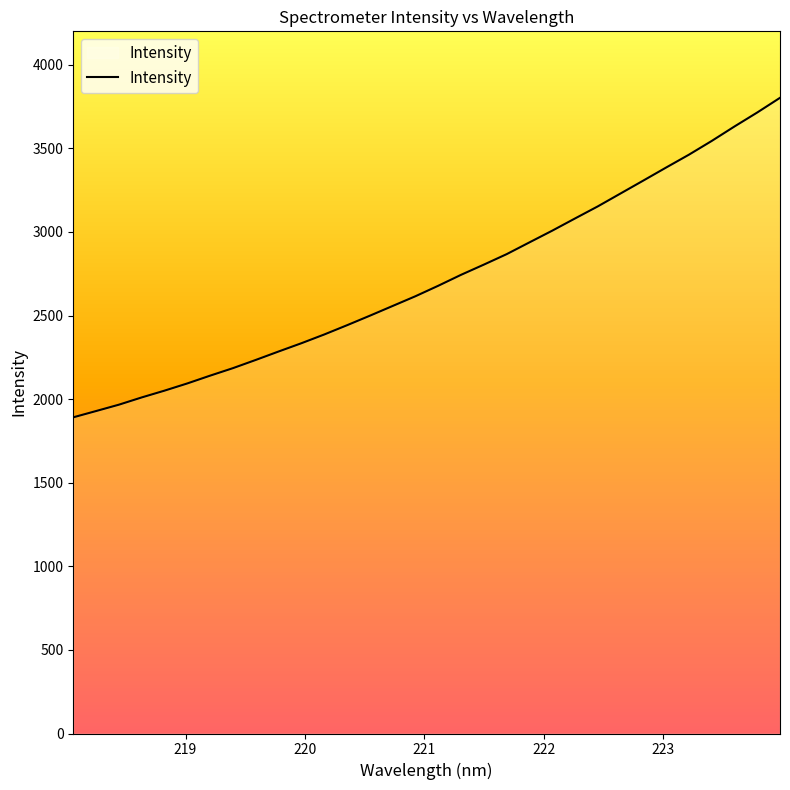

What is the difference between the maximum and minimum values?

1911.1